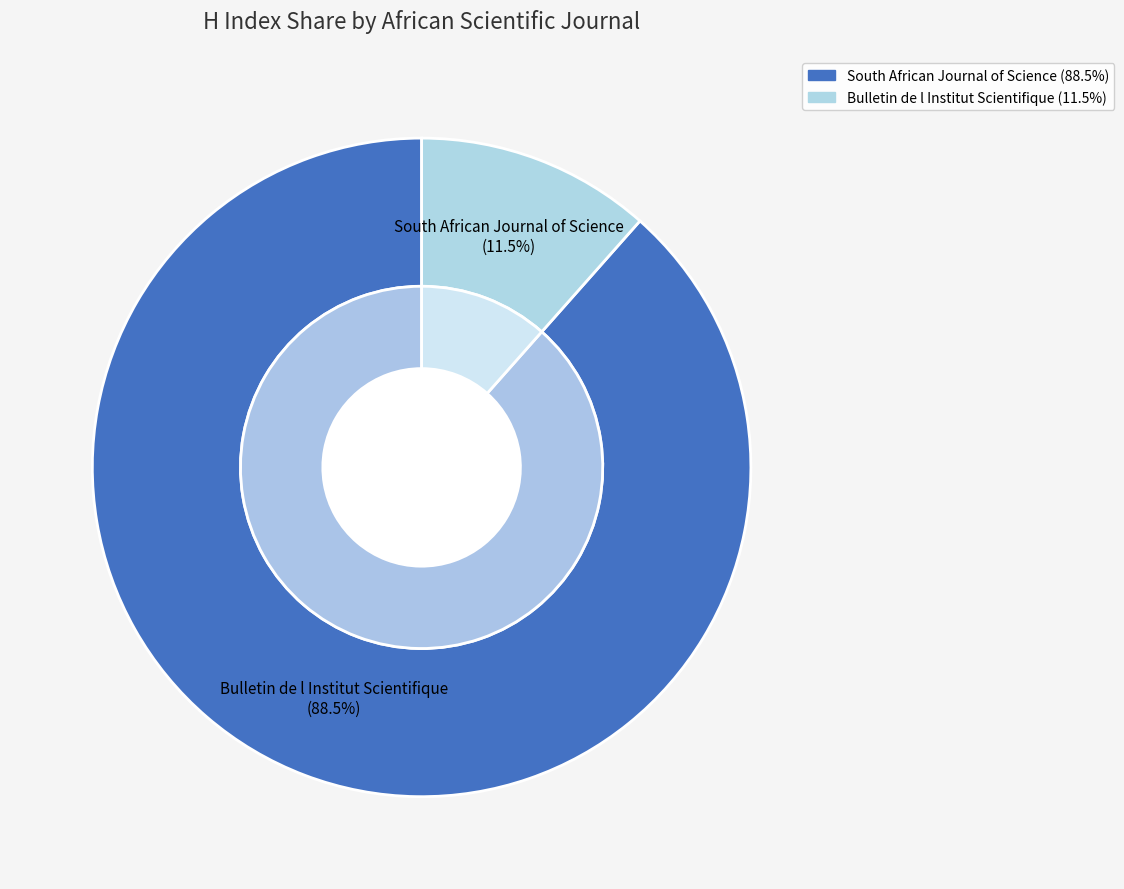

Is Bulletin de l Institut Scientifique the majority of the pie?

No